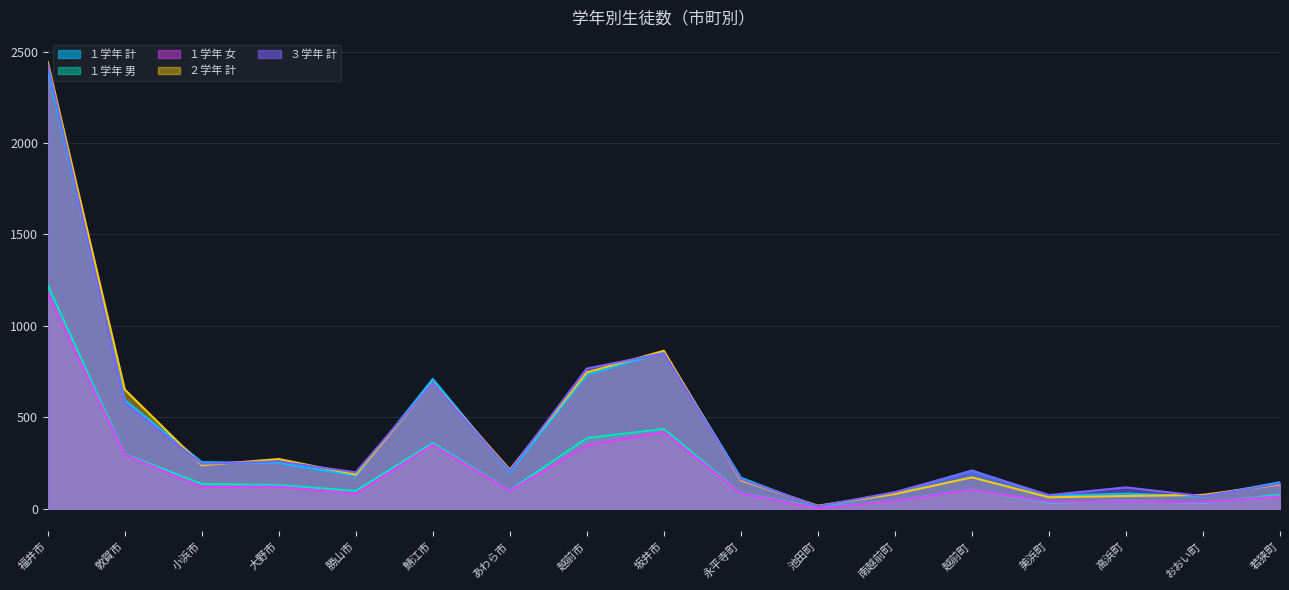

Between 大野市 and おおい町, which series saw the biggest shift?

２学年 計